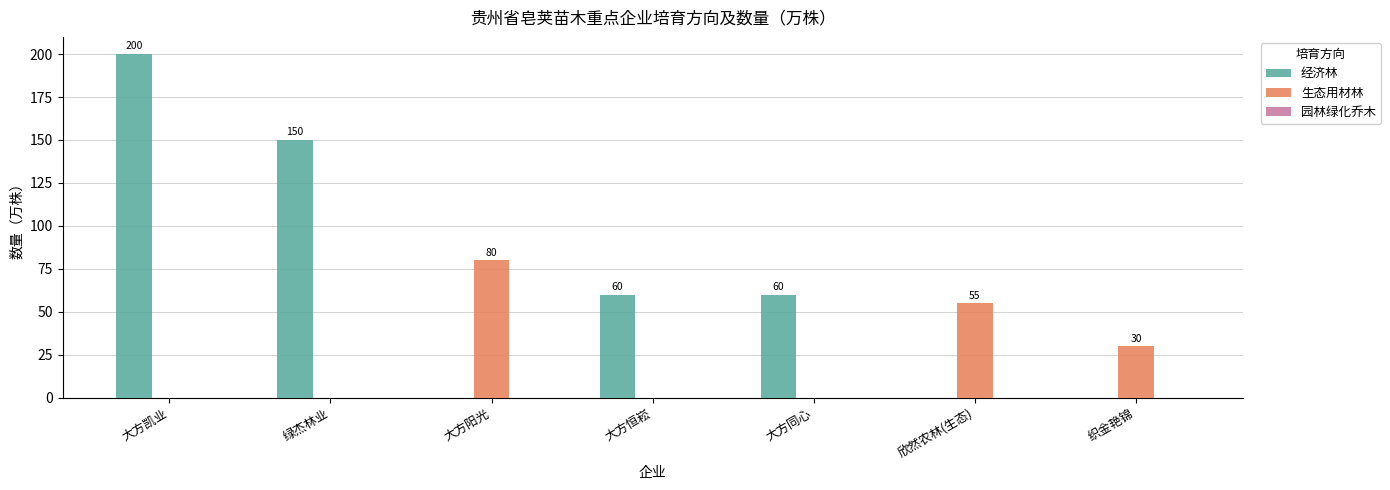

Is it true that 生态用材林 equals 124 at 大方阳光?

False